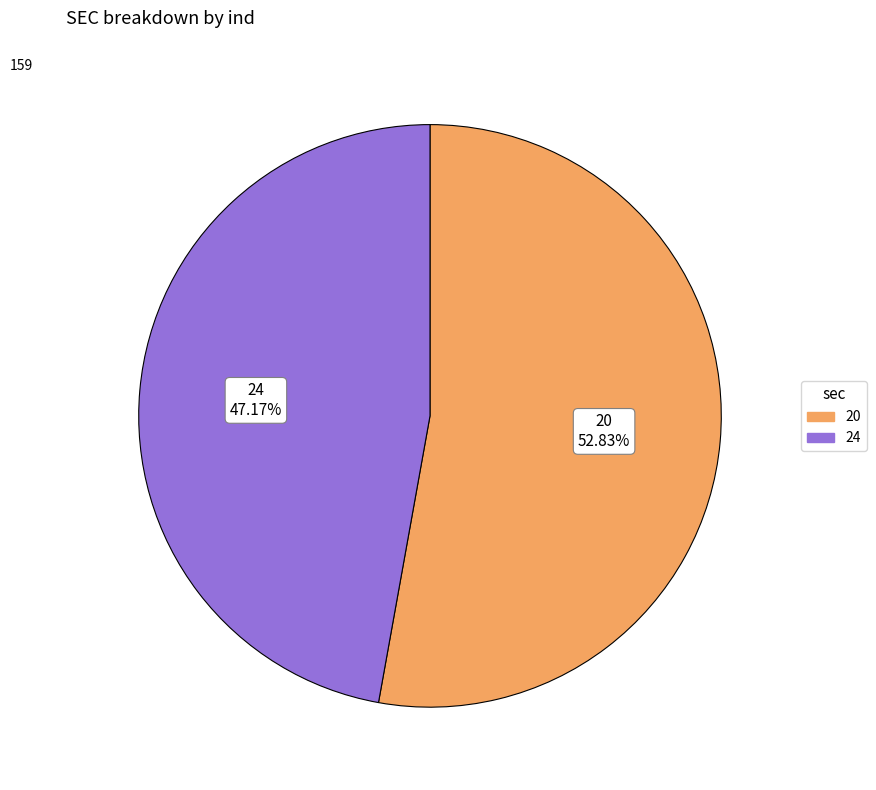

Which category has the smallest portion of the pie?

24